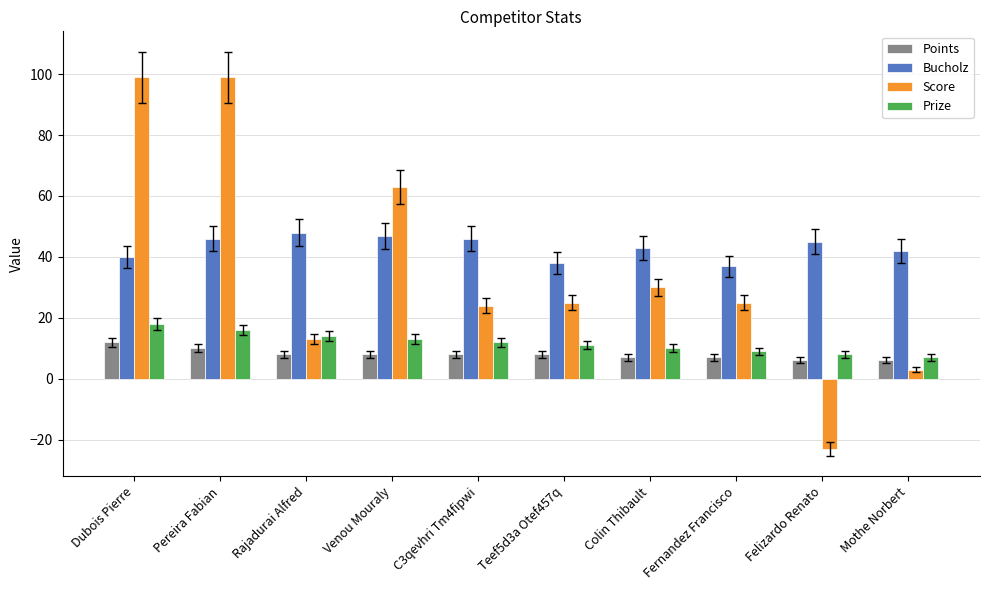

Is the value of Prize at Dubois Pierre greater than the value of Points at Rajadurai Alfred?

Yes